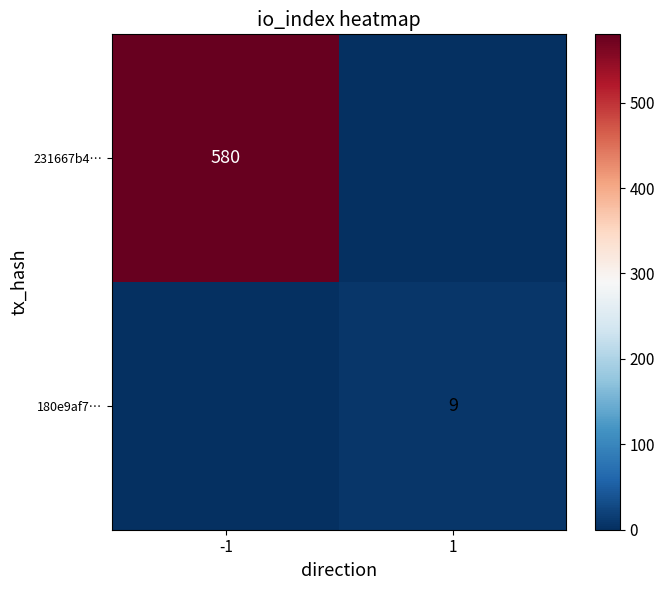

The 231667b4… series shows 330 at -1. True or false?

False